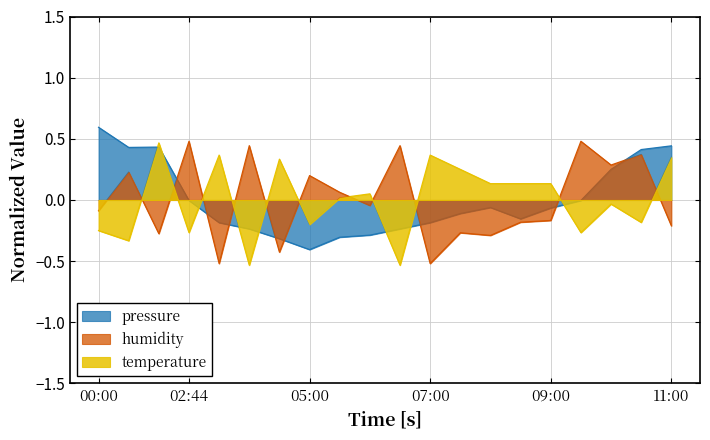

What position from the right is 11:00?

1